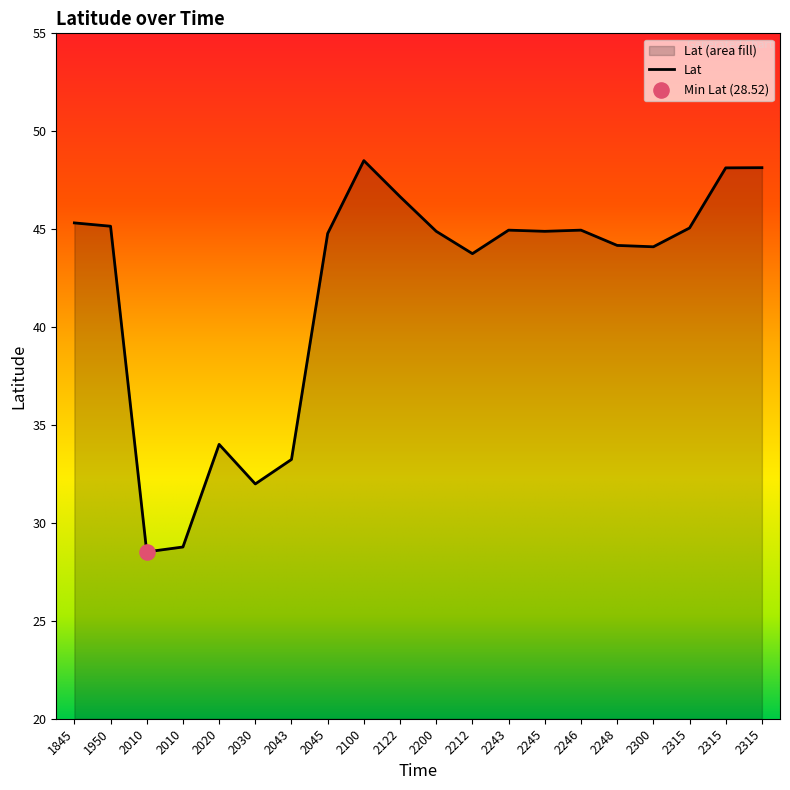

Between 2010 and 2245, which is larger?

2245